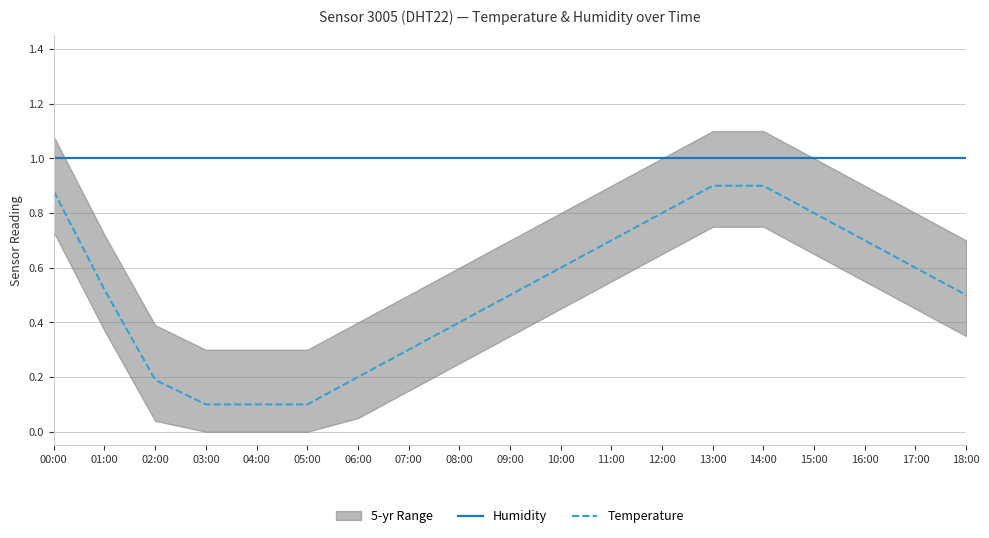

Reading left to right, extract all data points from this chart.

Humidity: 1.0	1.0	1.0	1.0	1.0	1.0	1.0	1.0	1.0	1.0	1.0	1.0	1.0	1.0	1.0	1.0	1.0	1.0	1.0
Temperature: 0.9	0.5	0.2	0.1	0.1	0.1	0.2	0.3	0.4	0.5	0.6	0.7	0.8	0.9	0.9	0.8	0.7	0.6	0.5